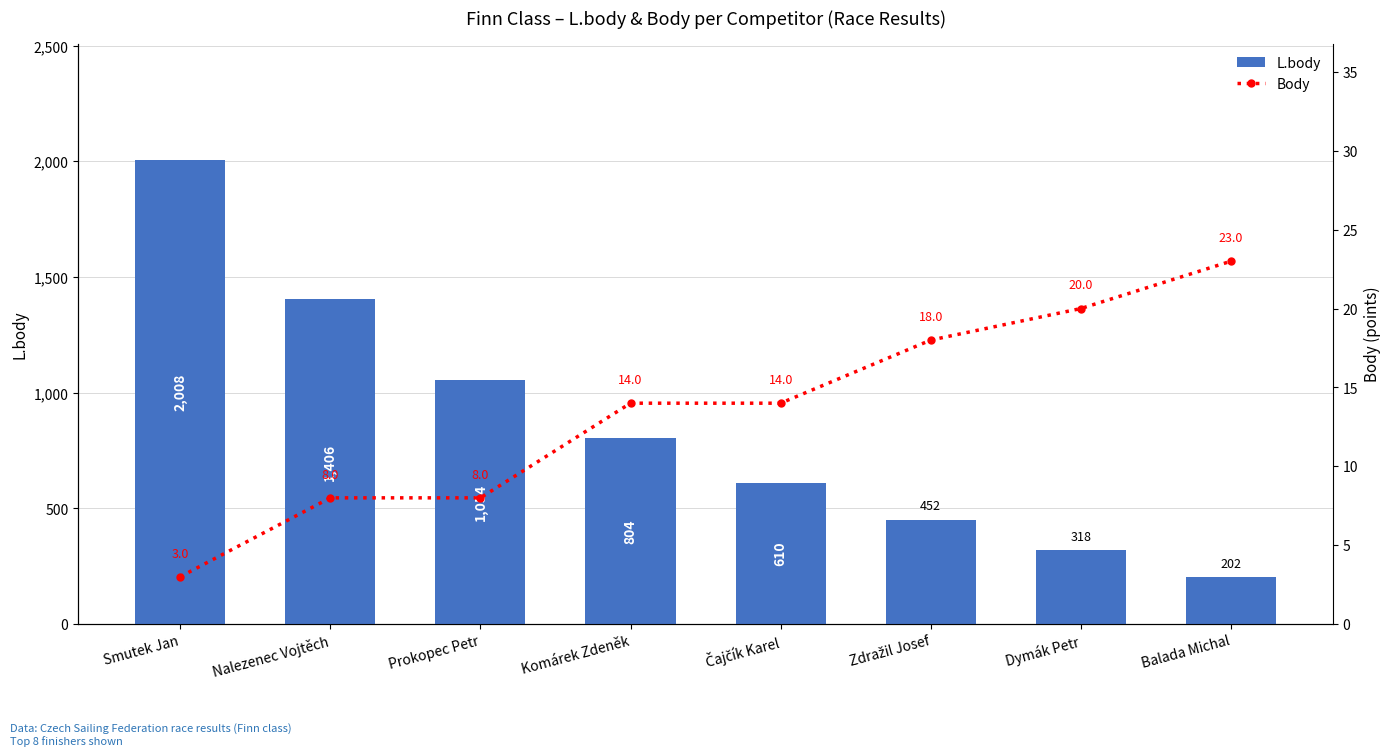

What is the sum of all L.body values?

6854